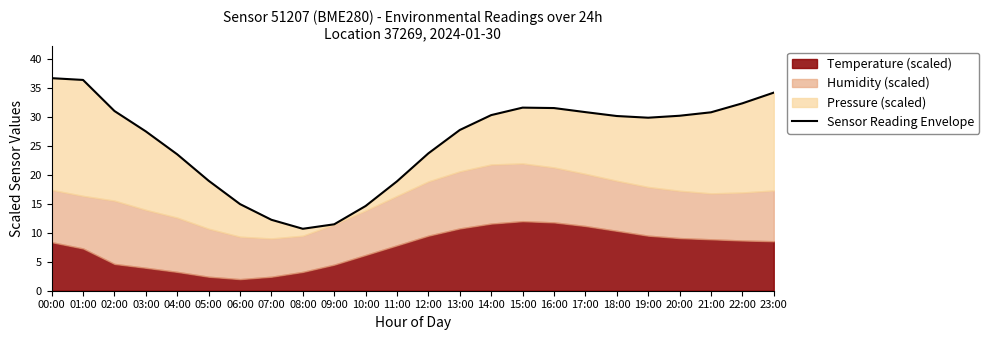

Rank the categories by value from highest to lowest.

00:00, 01:00, 23:00, 22:00, 15:00, 16:00, 02:00, 17:00, 21:00, 14:00, 20:00, 18:00, 19:00, 13:00, 03:00, 12:00, 04:00, 05:00, 11:00, 06:00, 10:00, 07:00, 09:00, 08:00